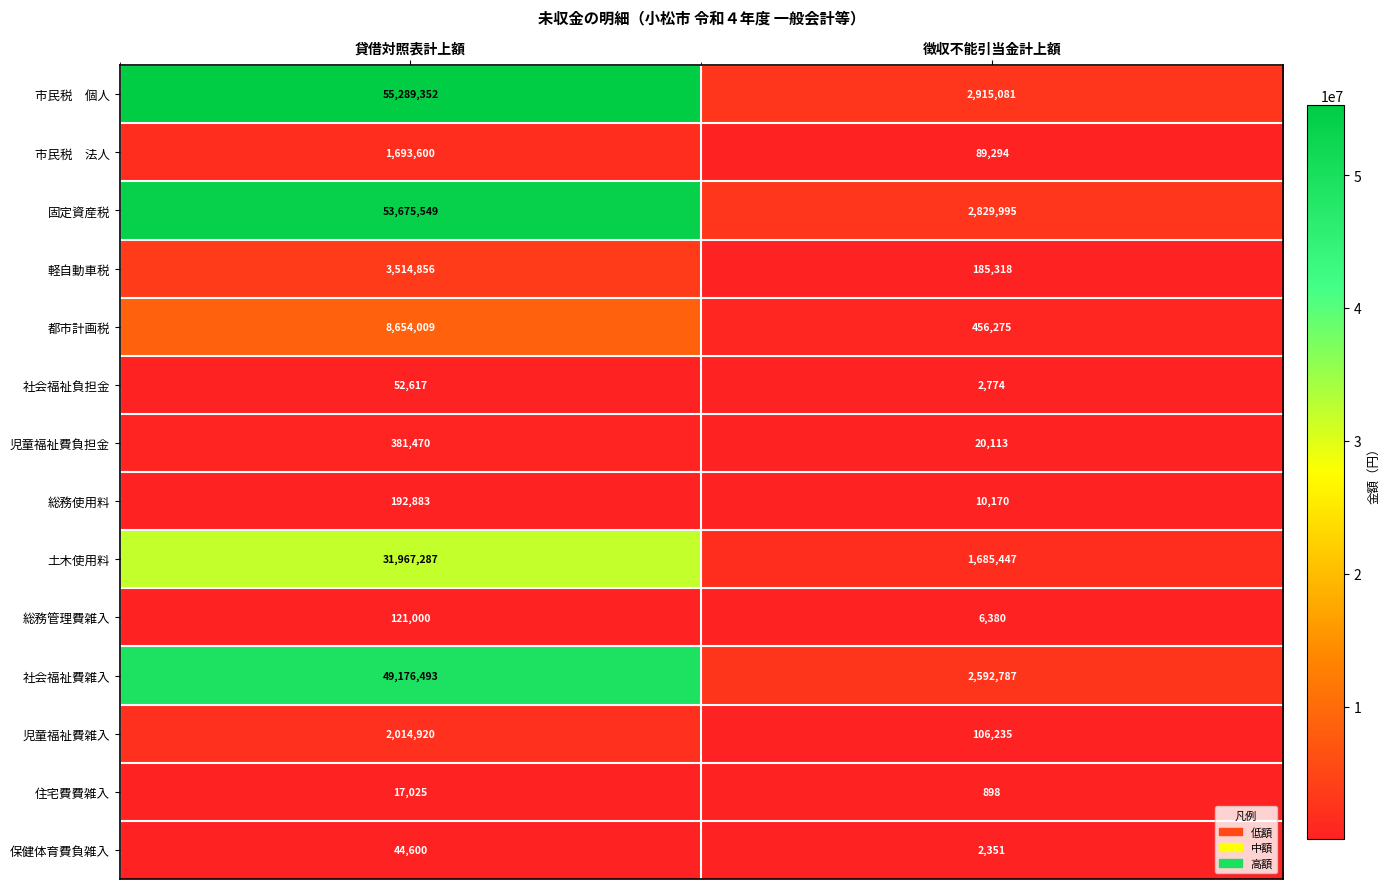

The value of 社会福祉費雑入 at 徴収不能引当金計上額 is 3418257. True or false?

False